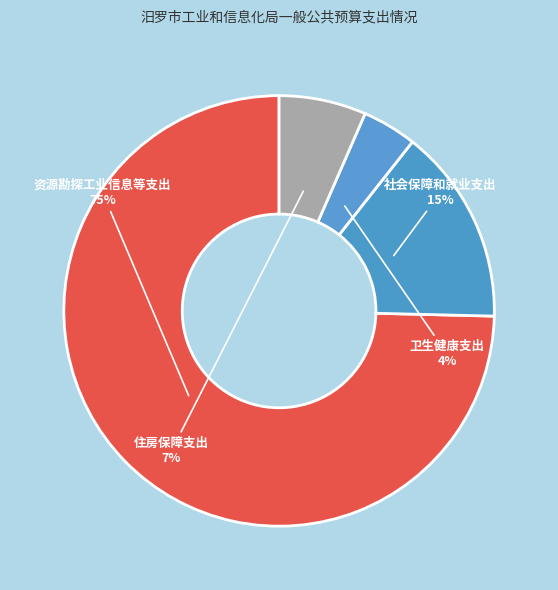

Is the sum of 社会保障和就业支出 and 卫生健康支出 greater than half?

No